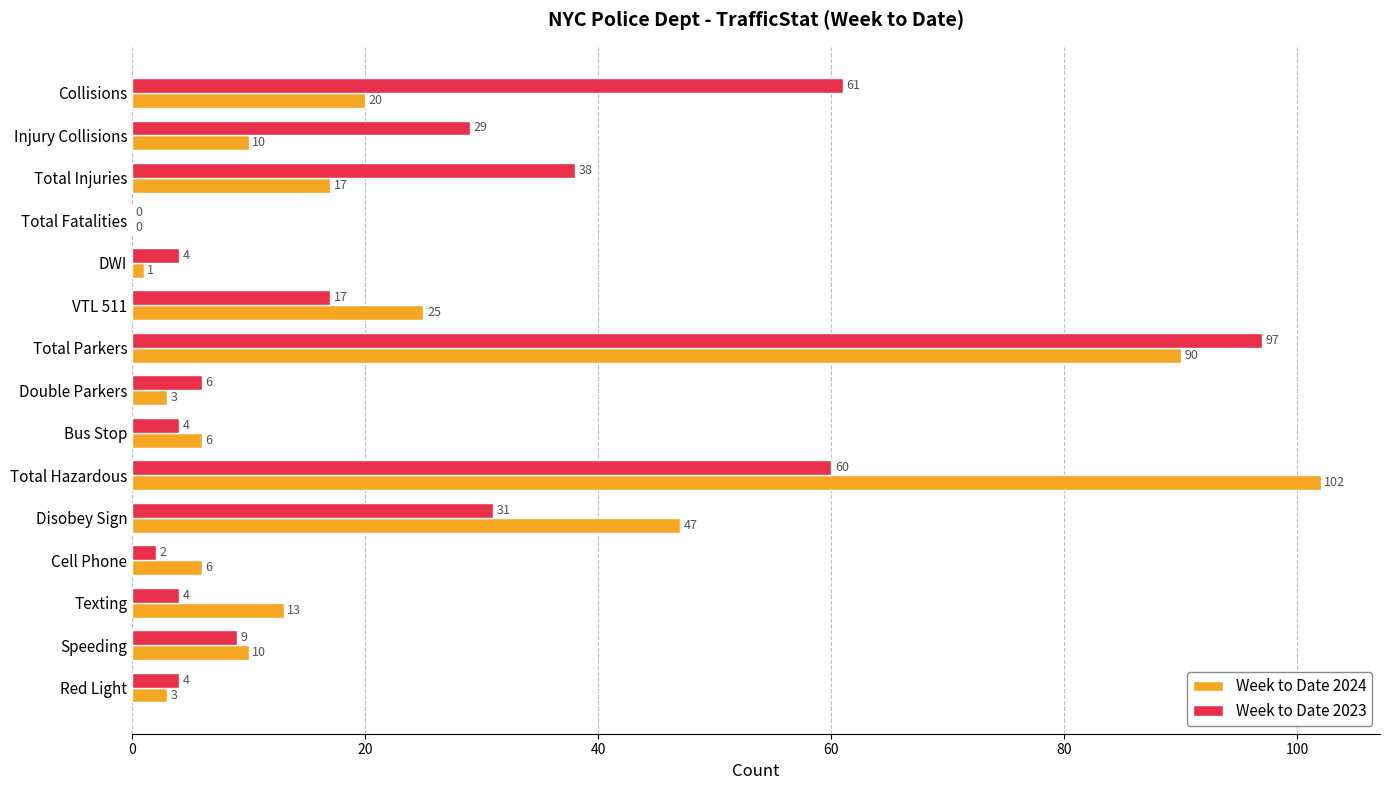

Is it true that Week to Date 2024 equals 10 at Injury Collisions?

True